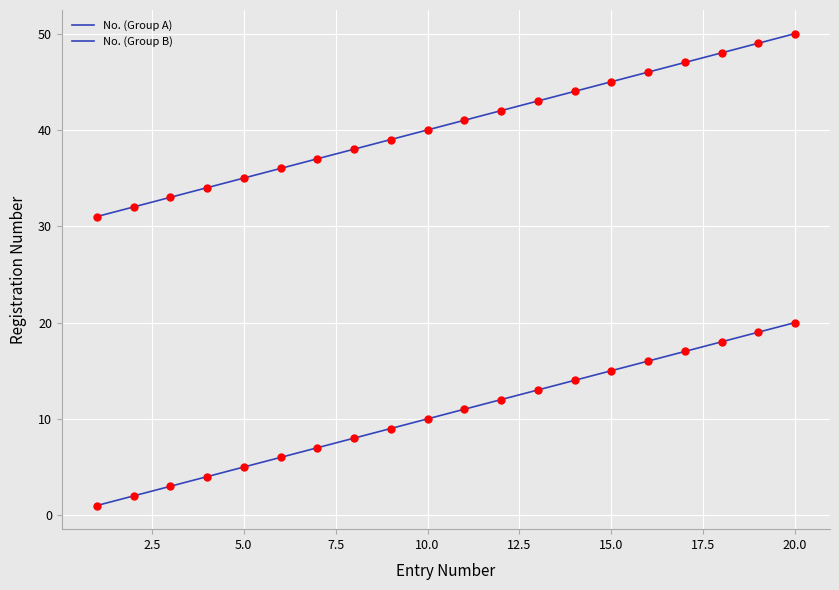

Which series has the largest total across all categories?

No. (Group B)